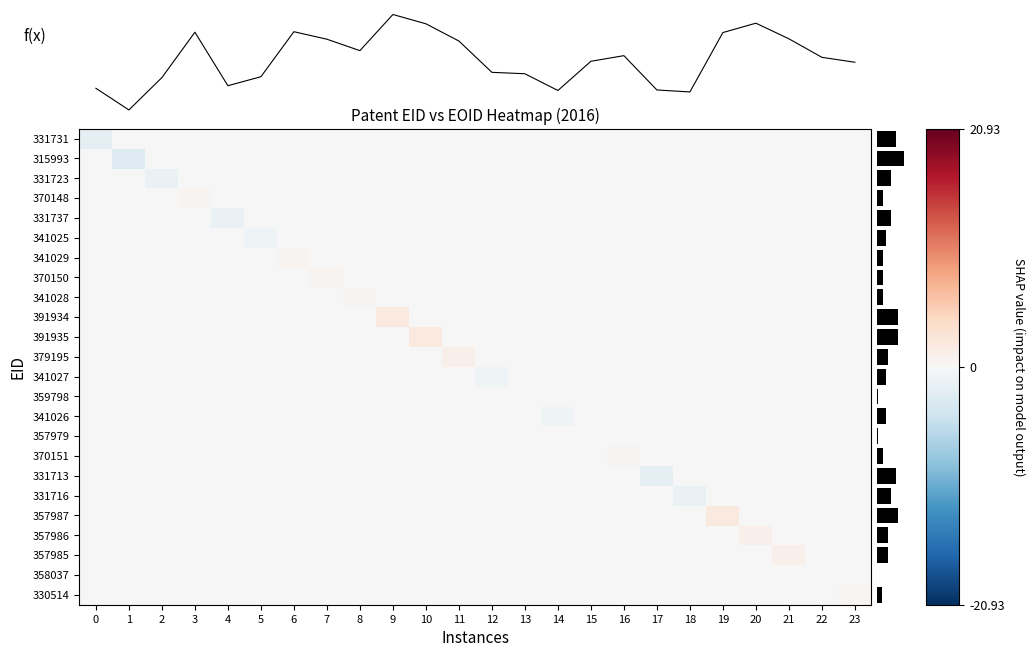

What is the spread (max minus min) of values at 9?

2.3